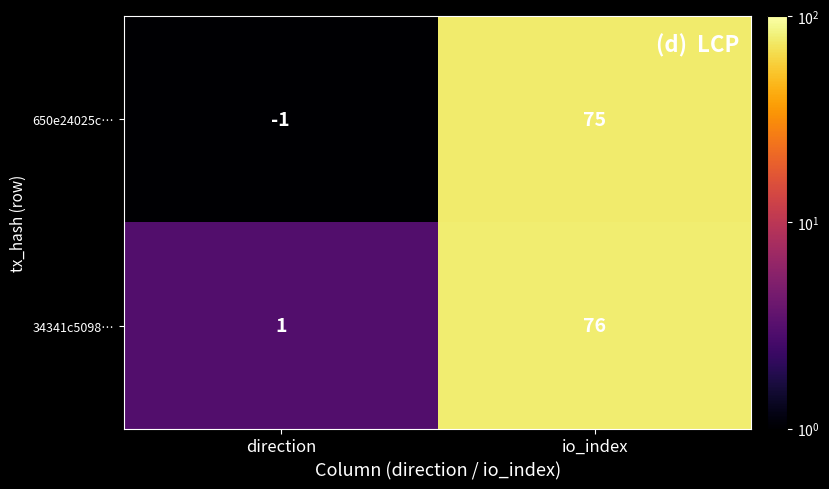

What is the difference between the 34341c5098… values at direction and io_index?

75